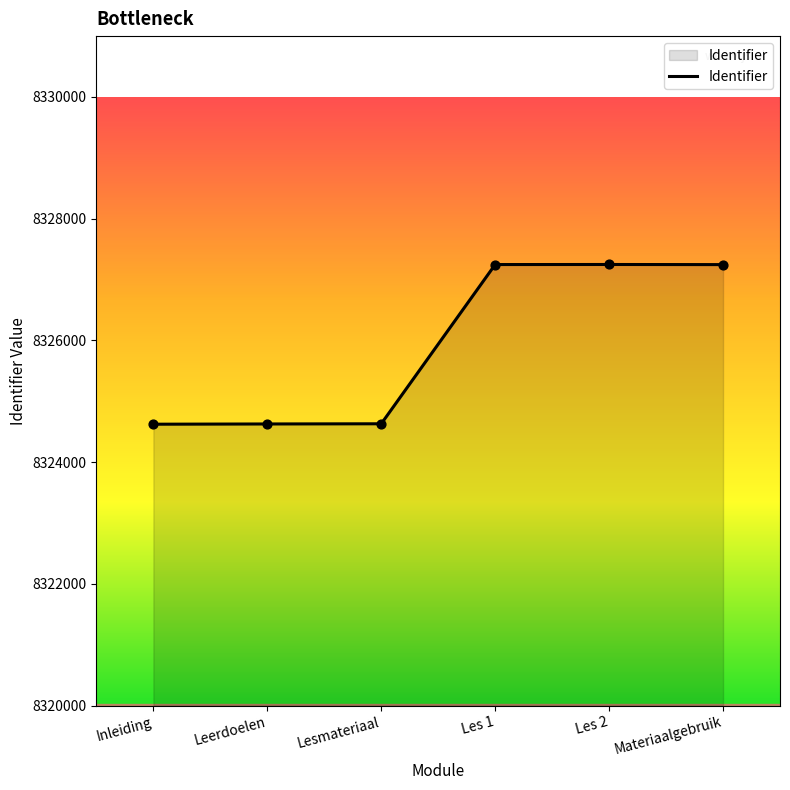

What is the change in value from Lesmateriaal to Les 1?

+2616